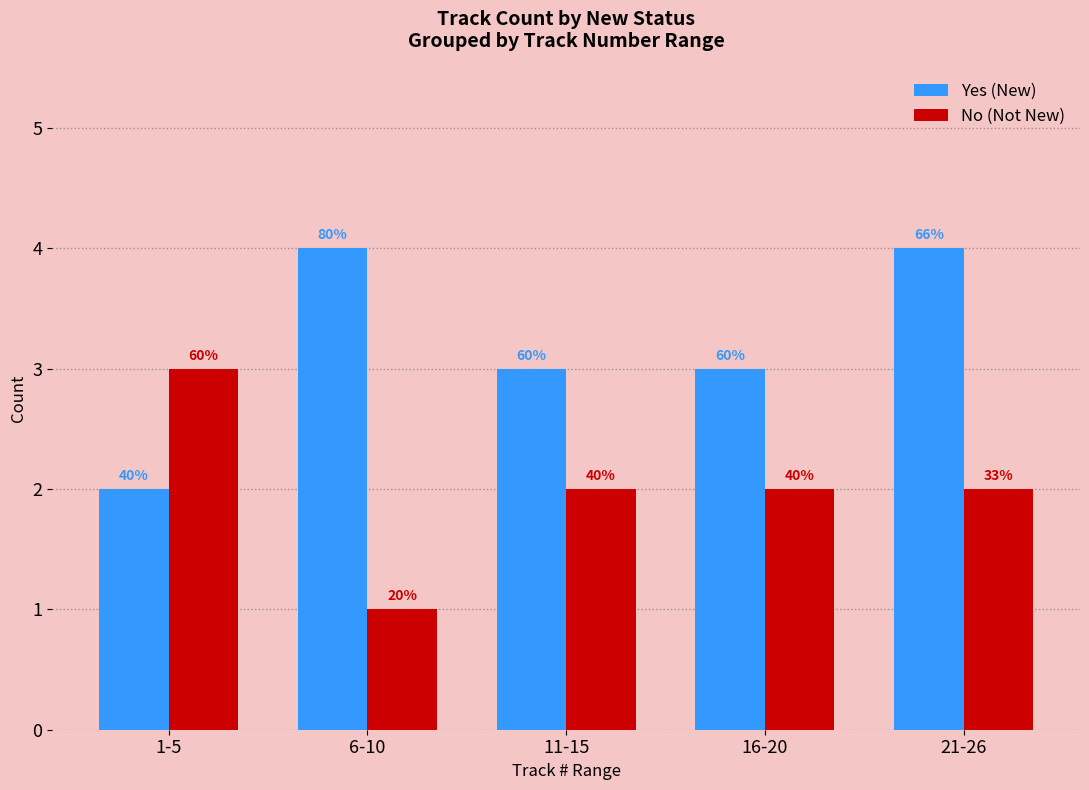

What is the label of the 2nd bar from the right?

16-20